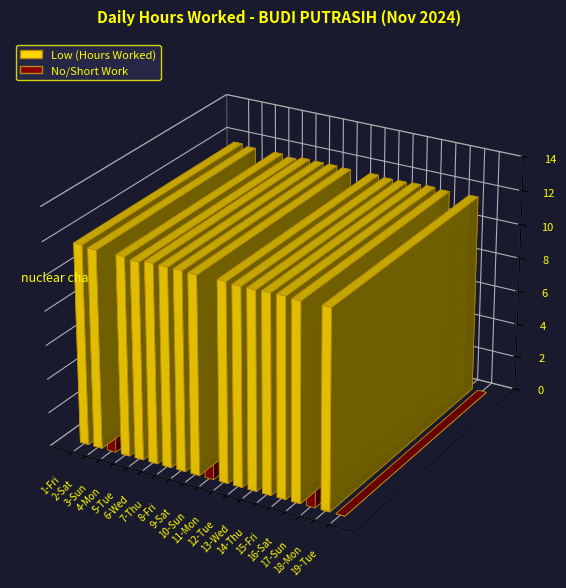

Is it true that the value at 14-Thu is 20.8?

False